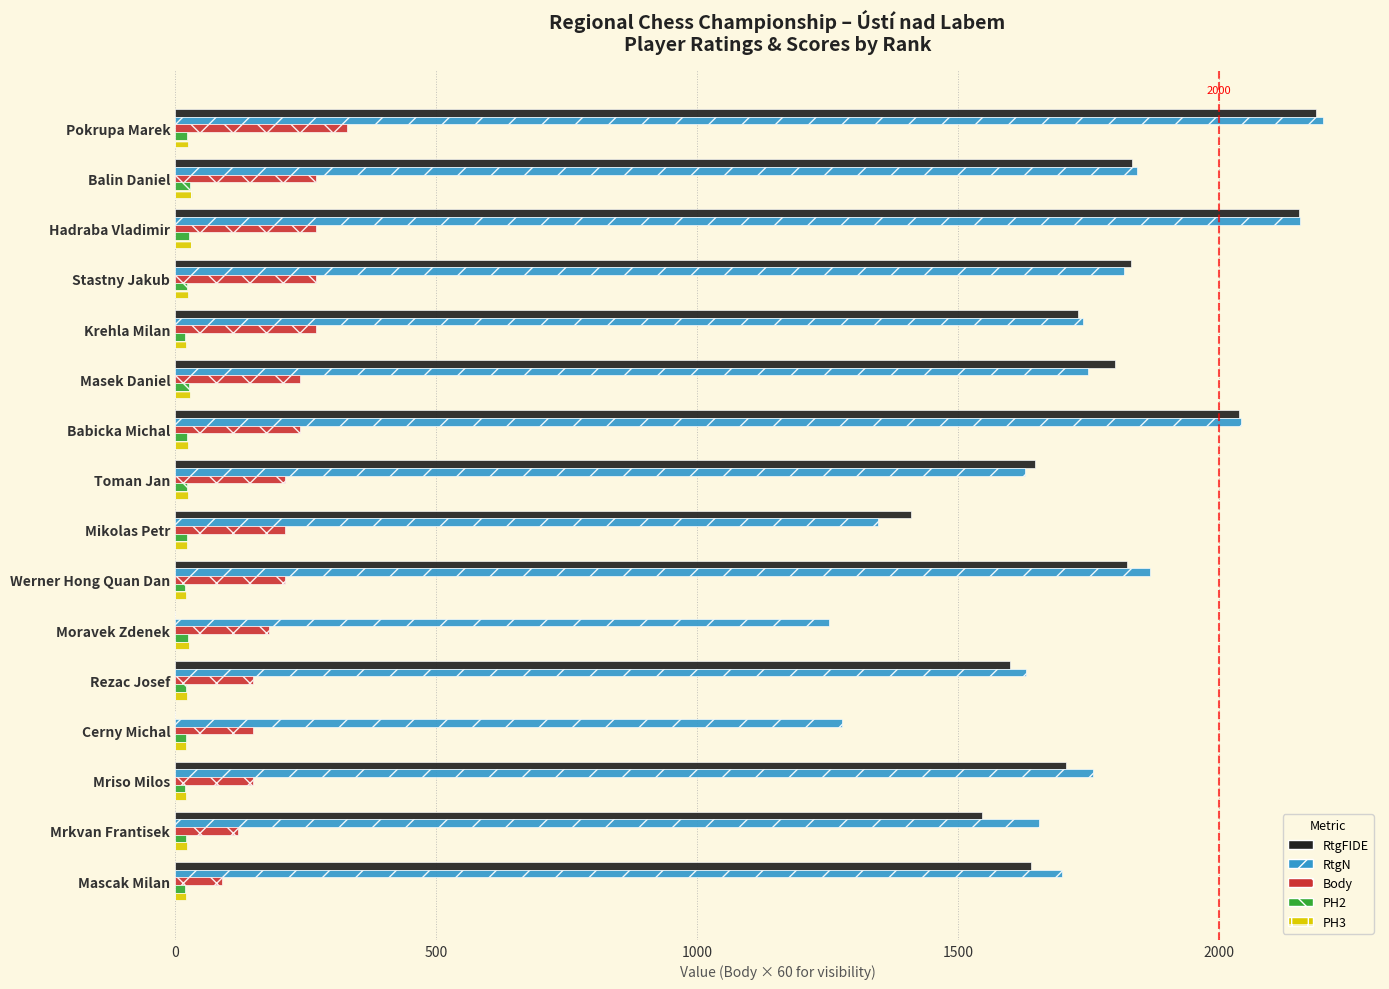

Between Balin Daniel and Moravek Zdenek, which series saw the biggest shift?

RtgFIDE